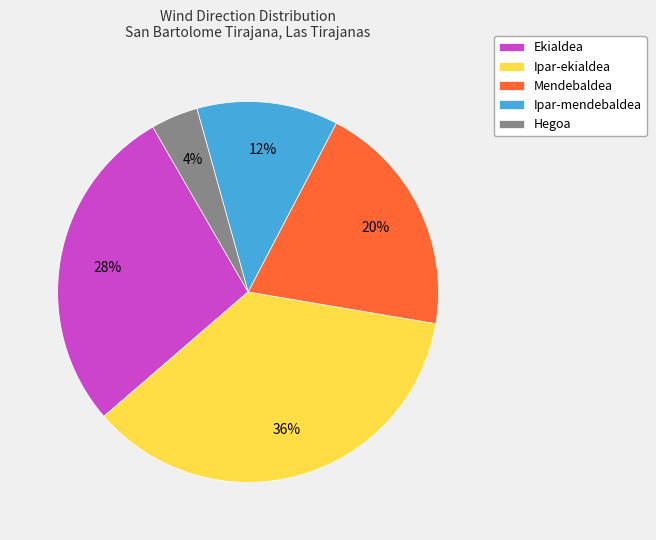

Between Hegoa and Ipar-ekialdea, which is larger?

Ipar-ekialdea